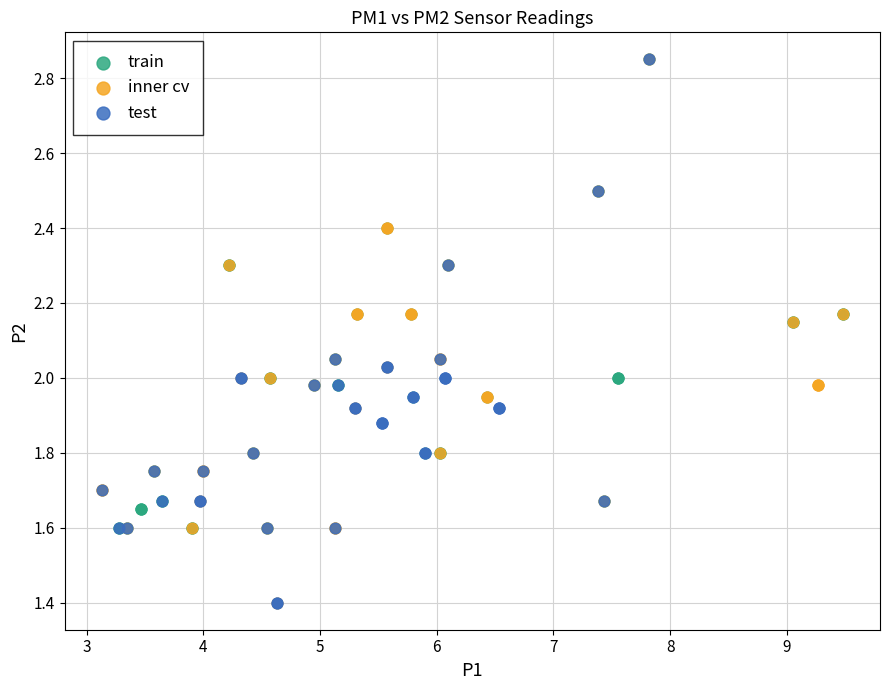

What are all the series names shown in the legend?

train, inner cv, test